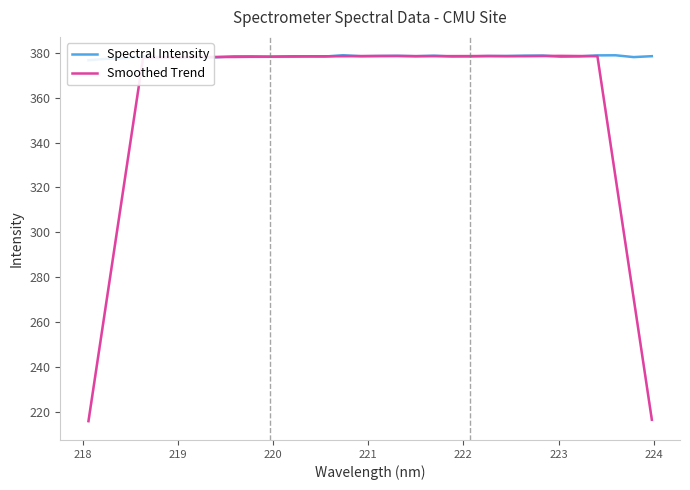

What is the maximum value for Smoothed Trend?

378.6